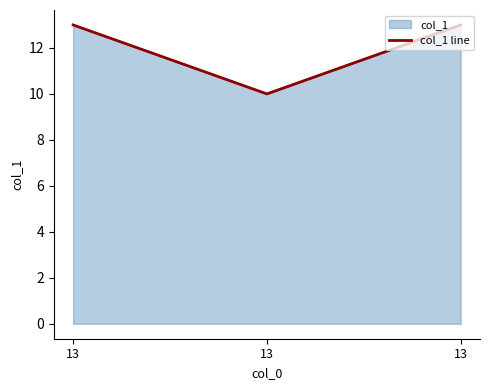

Reading left to right, list all the values displayed in this chart.

13=13	13=10	13=13